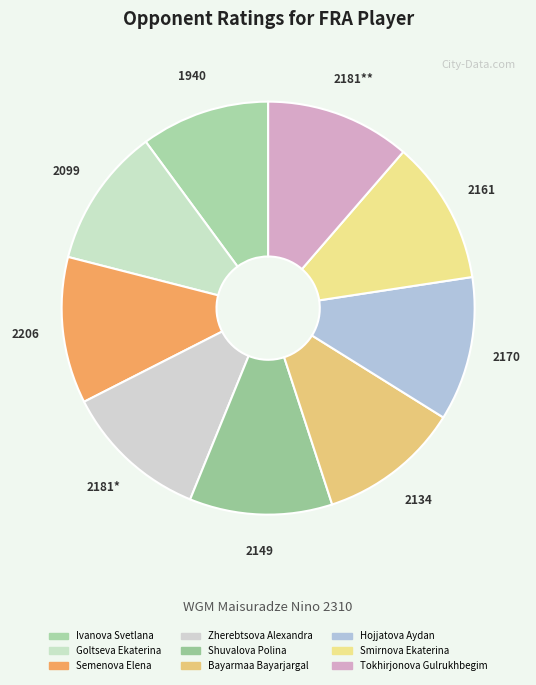

To the nearest percent, what is the combined percentage of Shuvalova Polina and Ivanova Svetlana?

21%